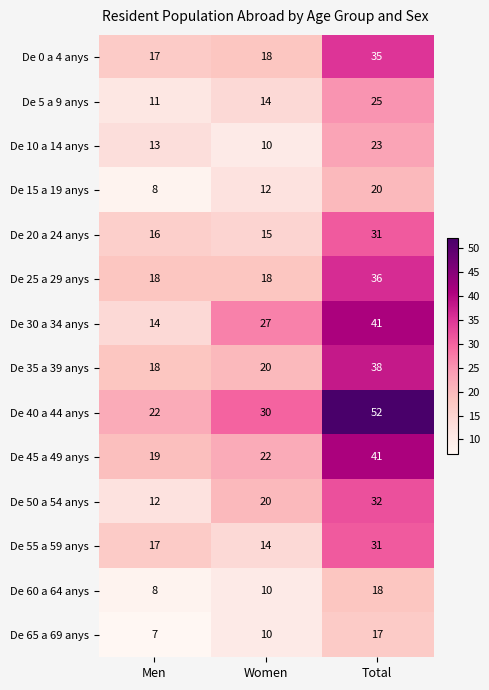

At how many categories does at least one series exceed 18?

3